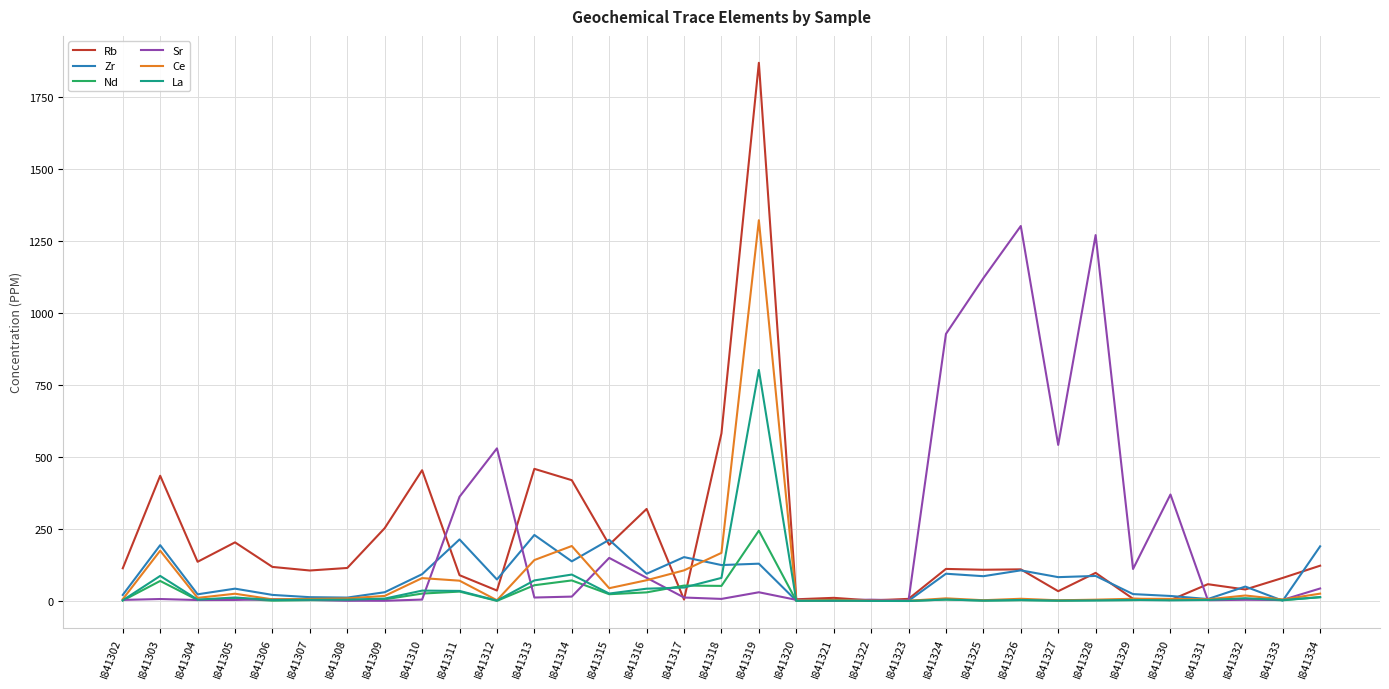

What is the maximum value shown in the chart?

1870.4